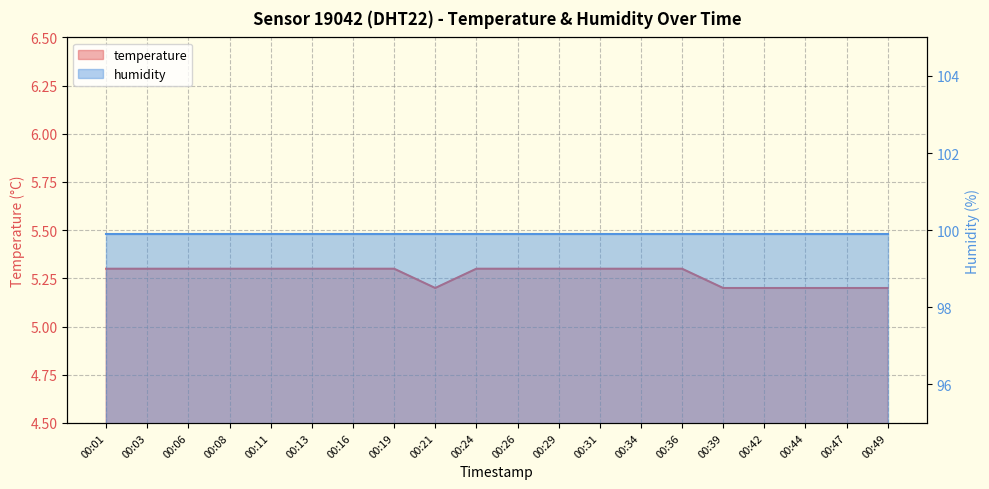

What is the difference between the second highest and minimum values in the temperature series?

0.1